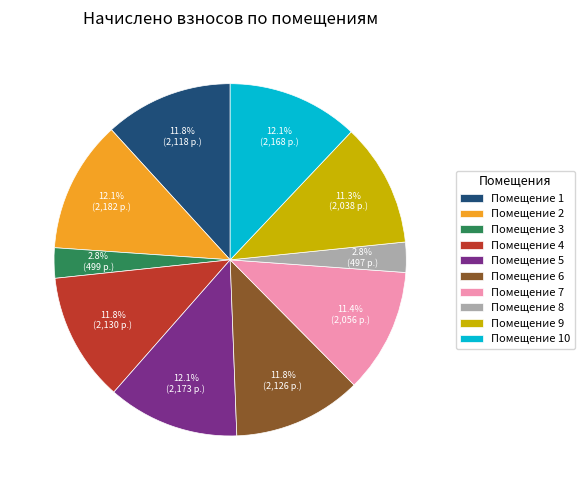

To the nearest percent, what is the difference between the largest and smallest slice percentages?

9%